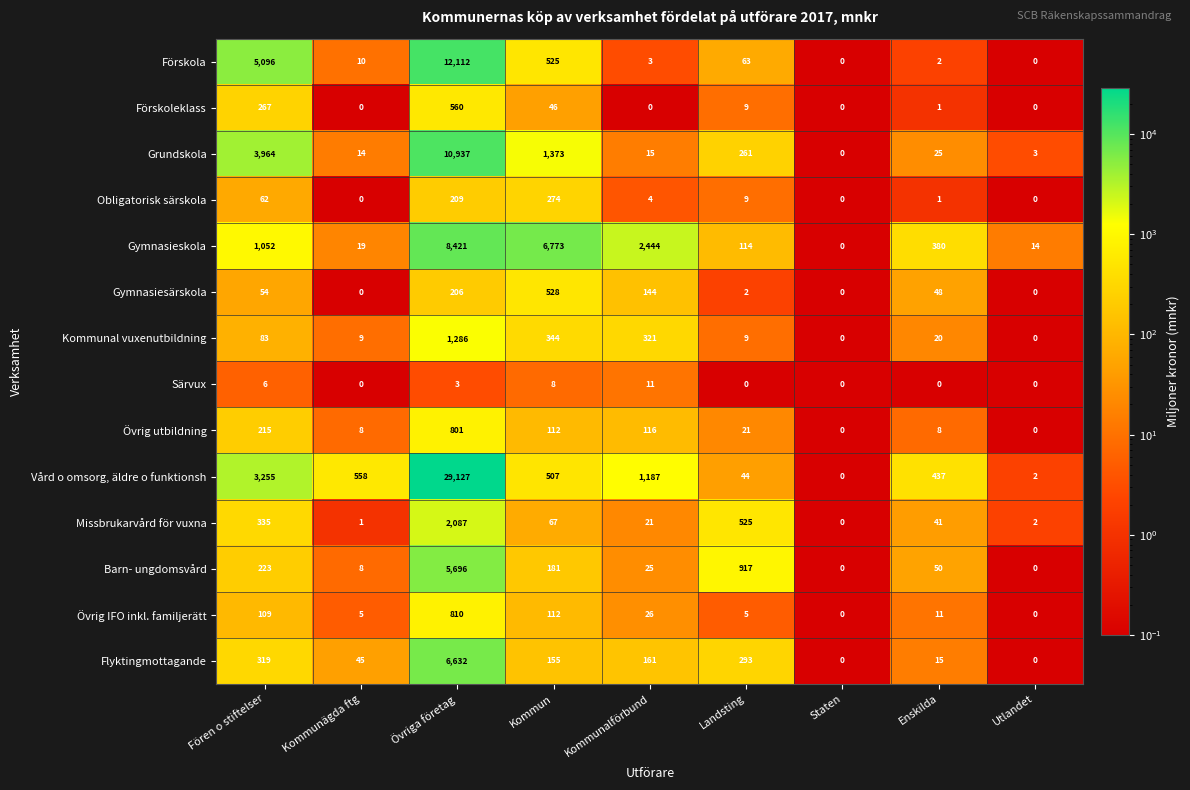

What is the greatest value displayed?

29127